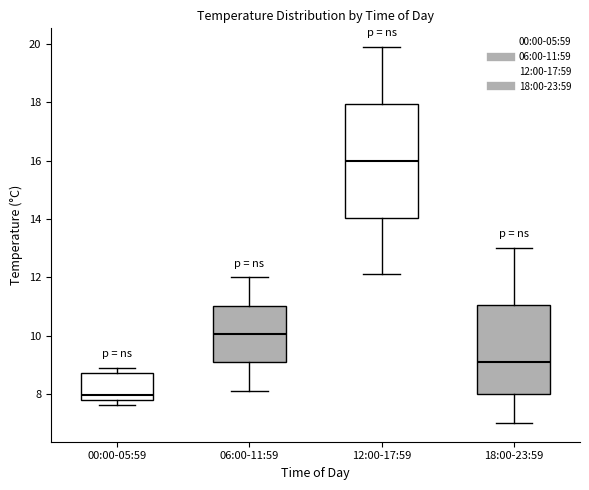

Which box has the highest median line?

12:00-17:59